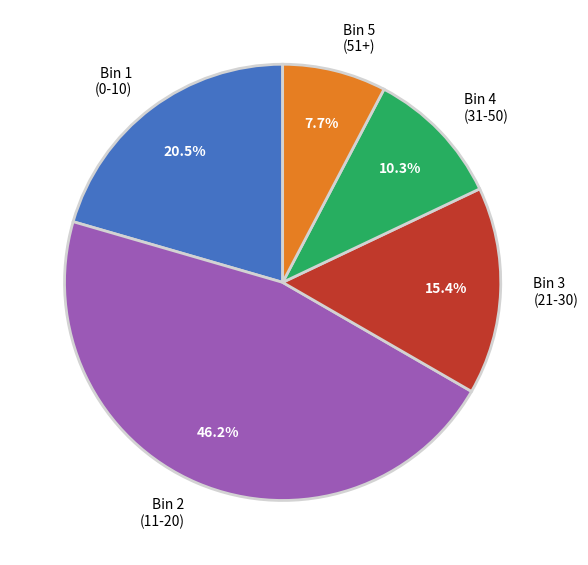

Count the number of slices in the pie.

5